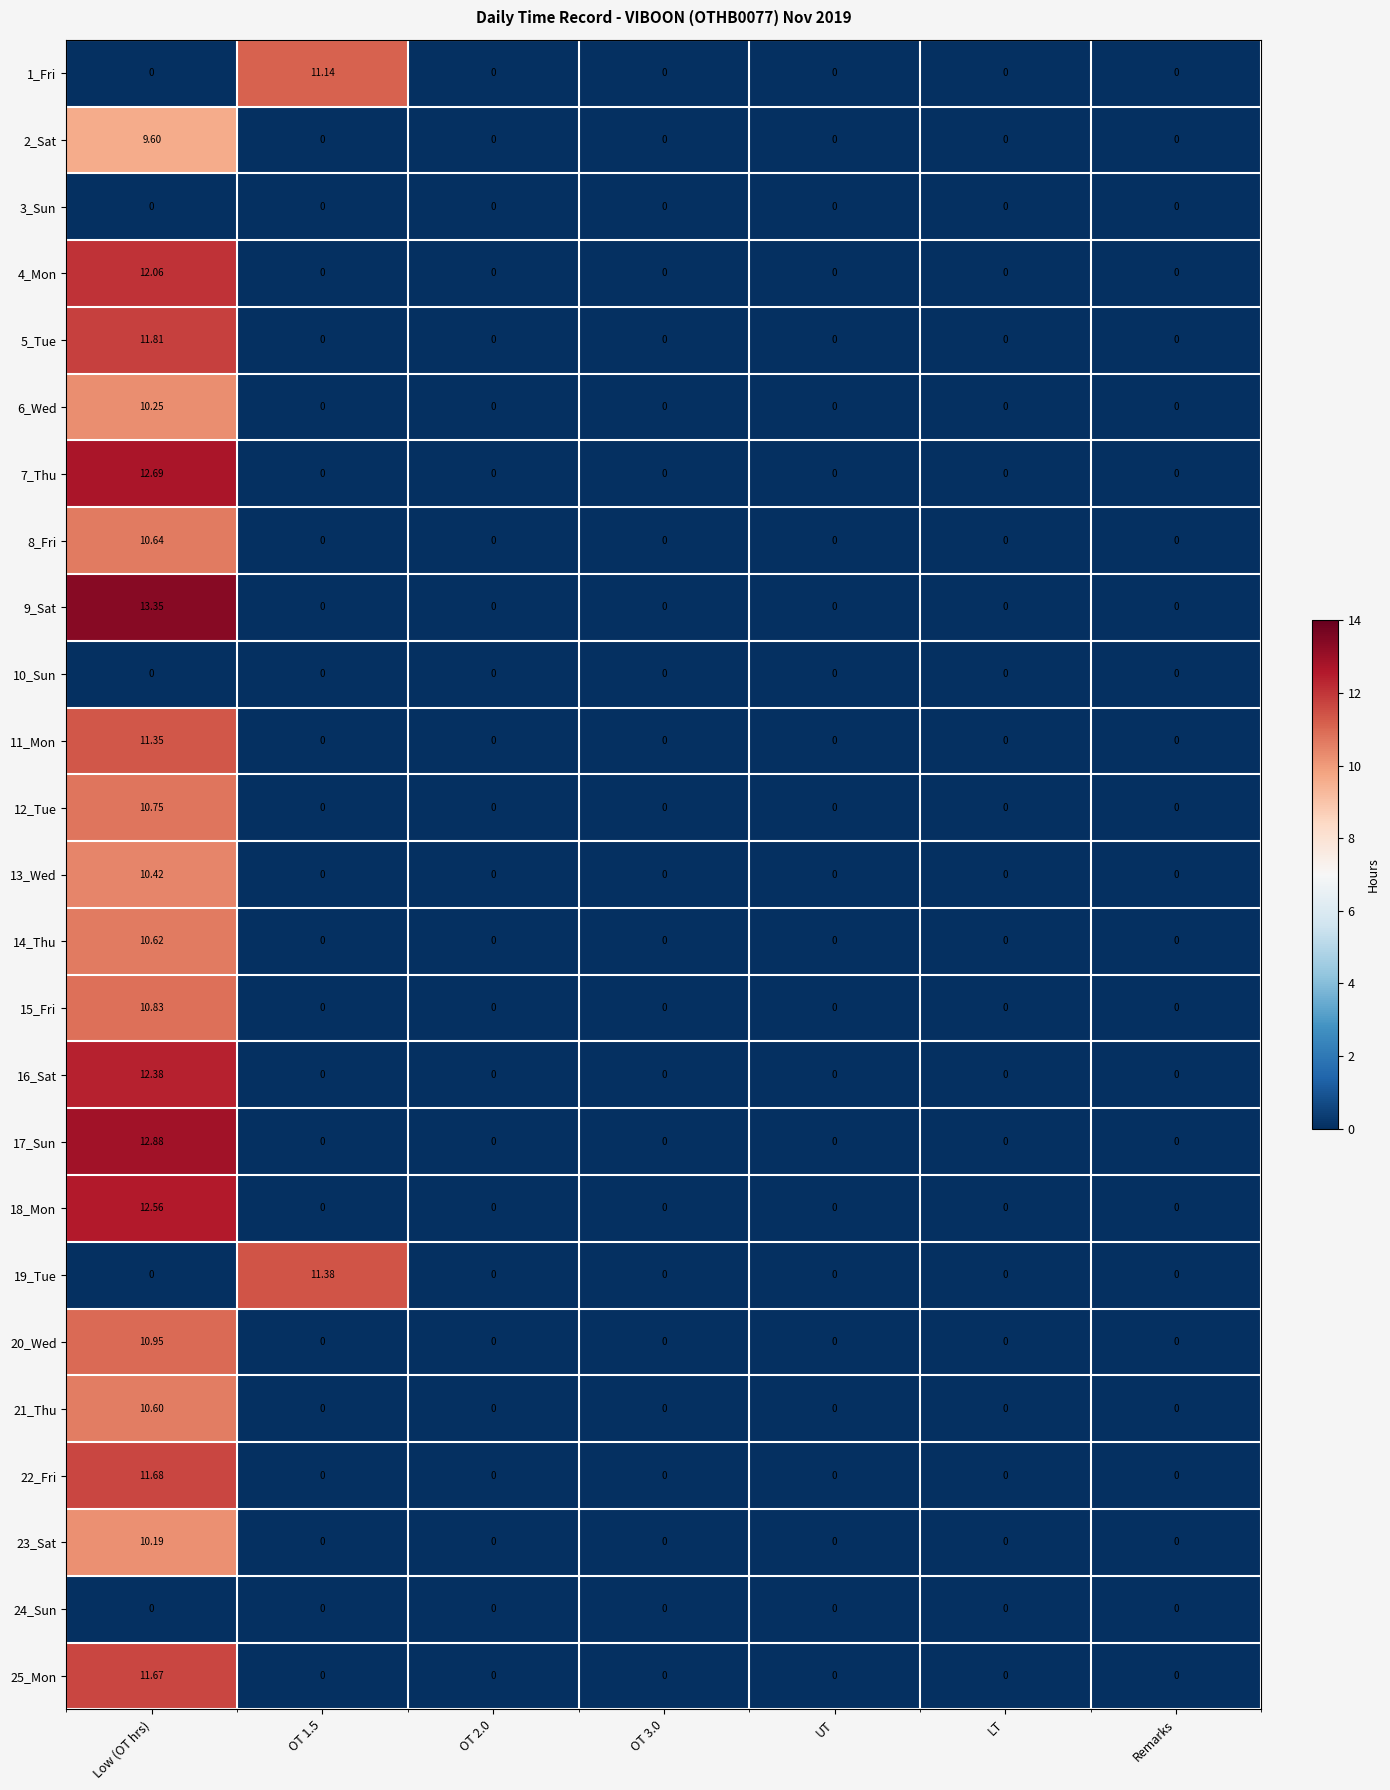

Count the number of categories in the chart.

7